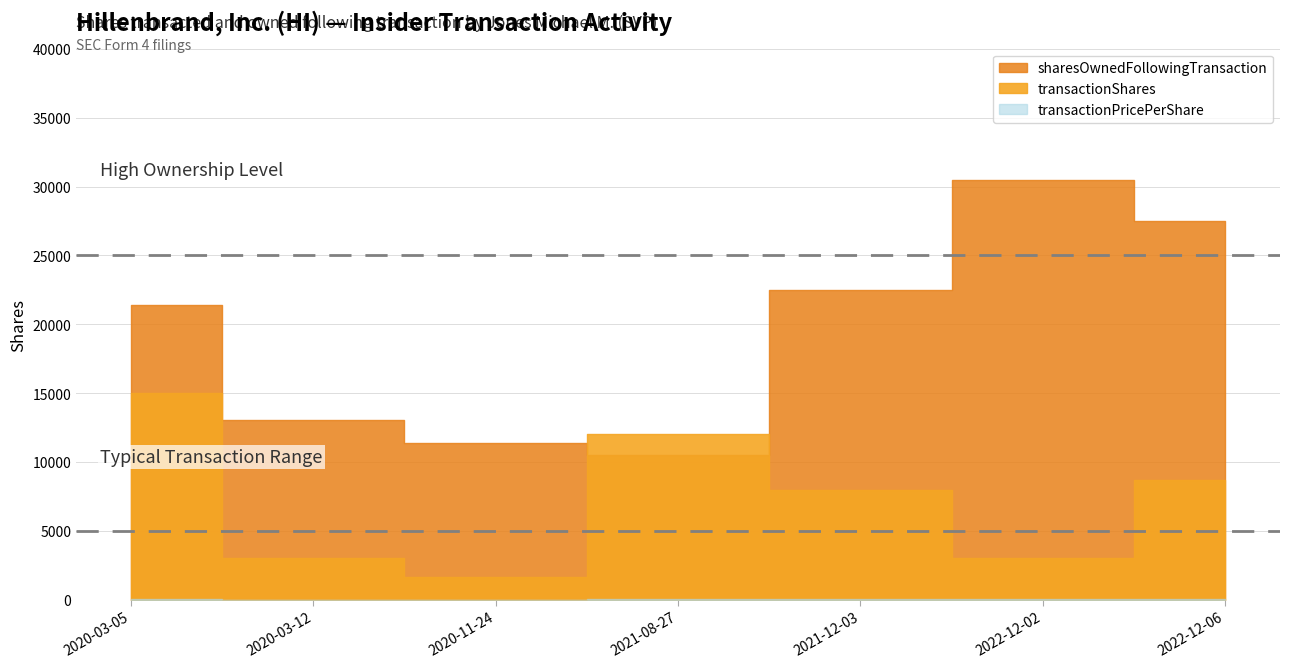

At which category is the sum across all series the highest?

2020-03-05